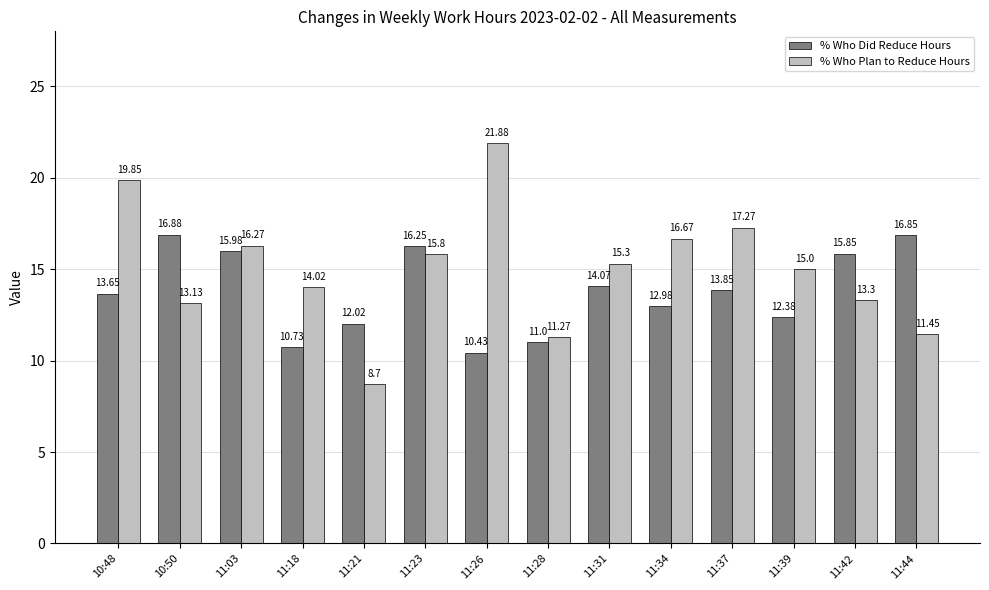

Which label corresponds to the smallest value in the chart?

11:21